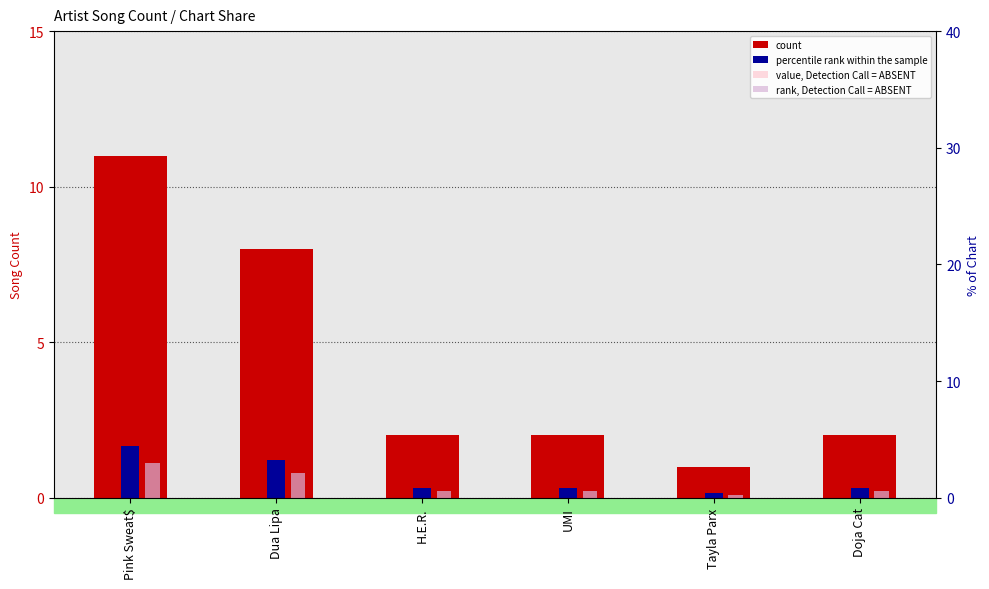

Is the value of percentile rank within the sample at Tayla Parx greater than the value of count at Pink Sweat$?

No